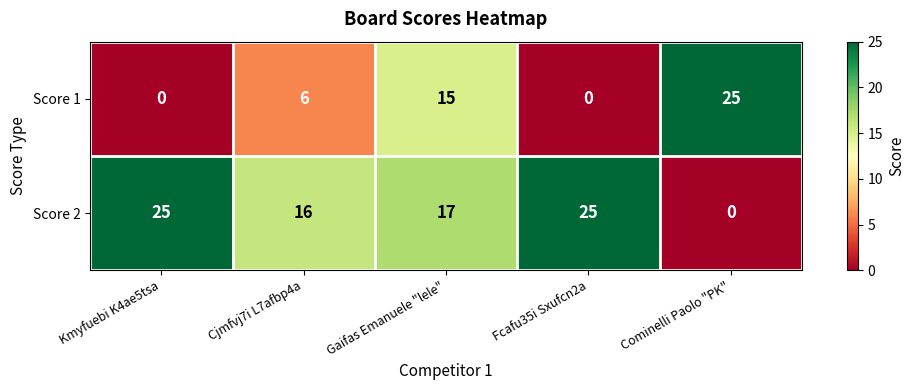

What is the sum of all Score 2 values?

83